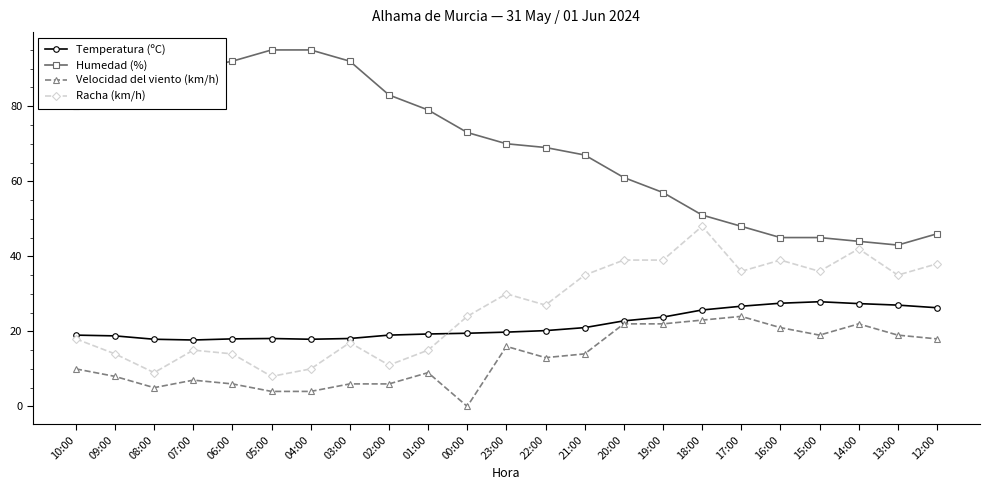

Which series has the largest total across all categories?

Humedad (%)